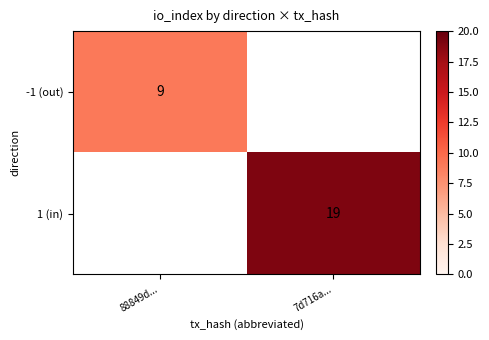

How many categories are shown in the chart?

2